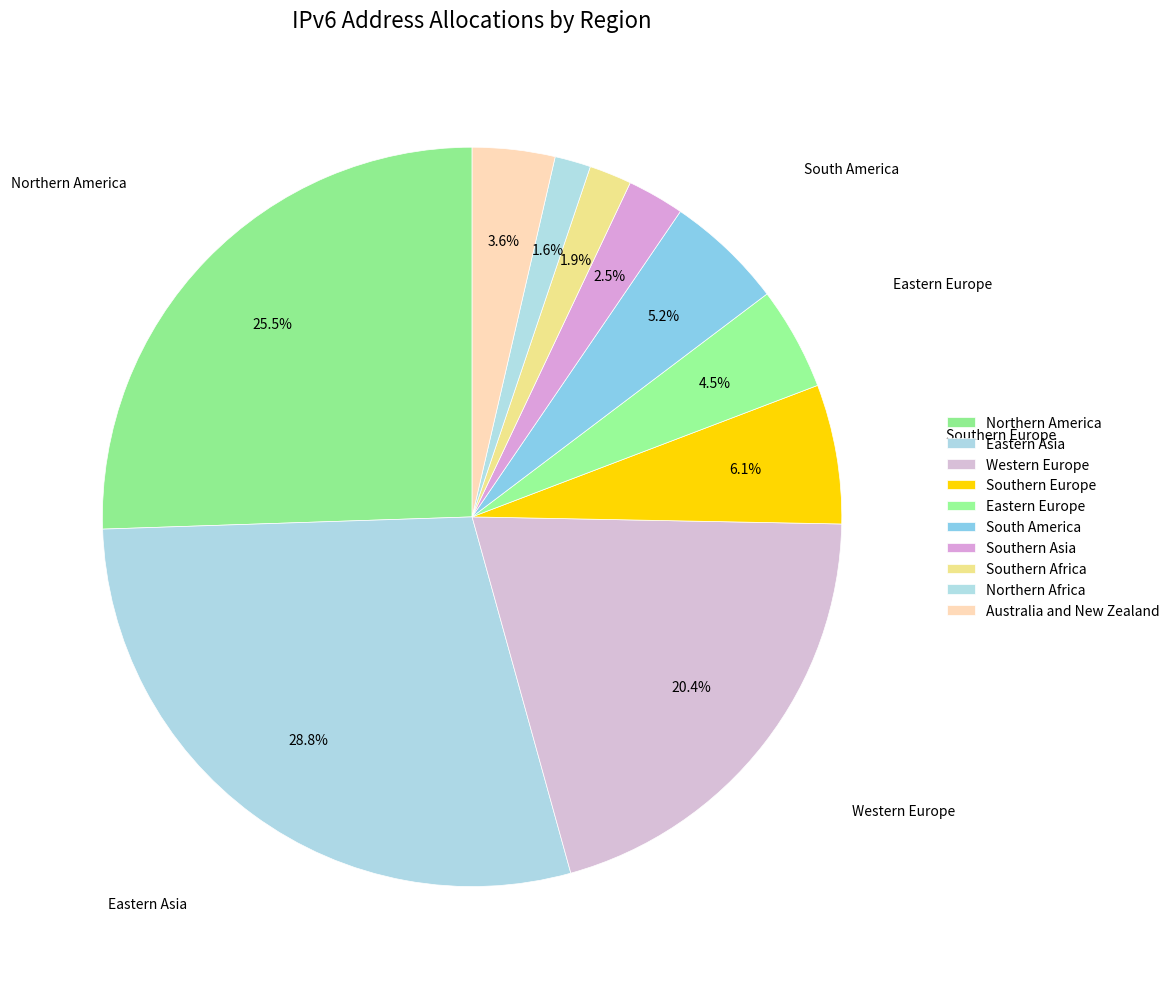

How many slices are in this pie chart?

10